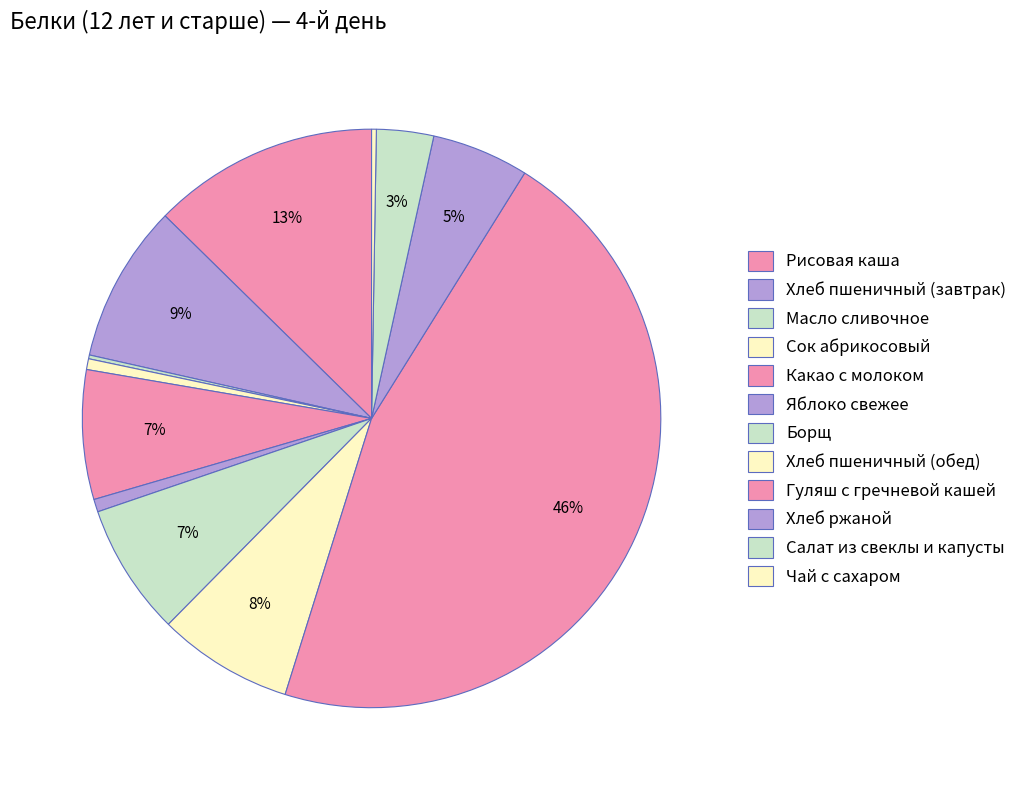

Combined, do Яблоко свежее and Хлеб пшеничный (обед) account for over 50%?

No